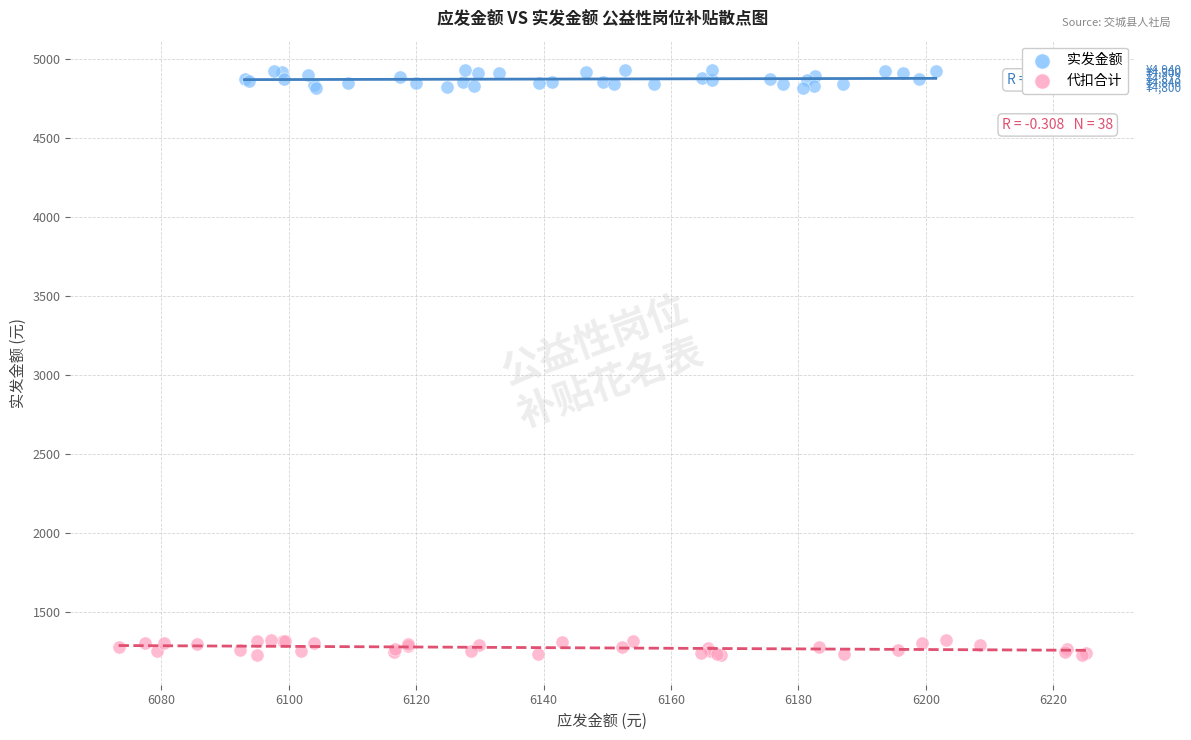

Which series has the largest Y range (max minus min)?

实发金额